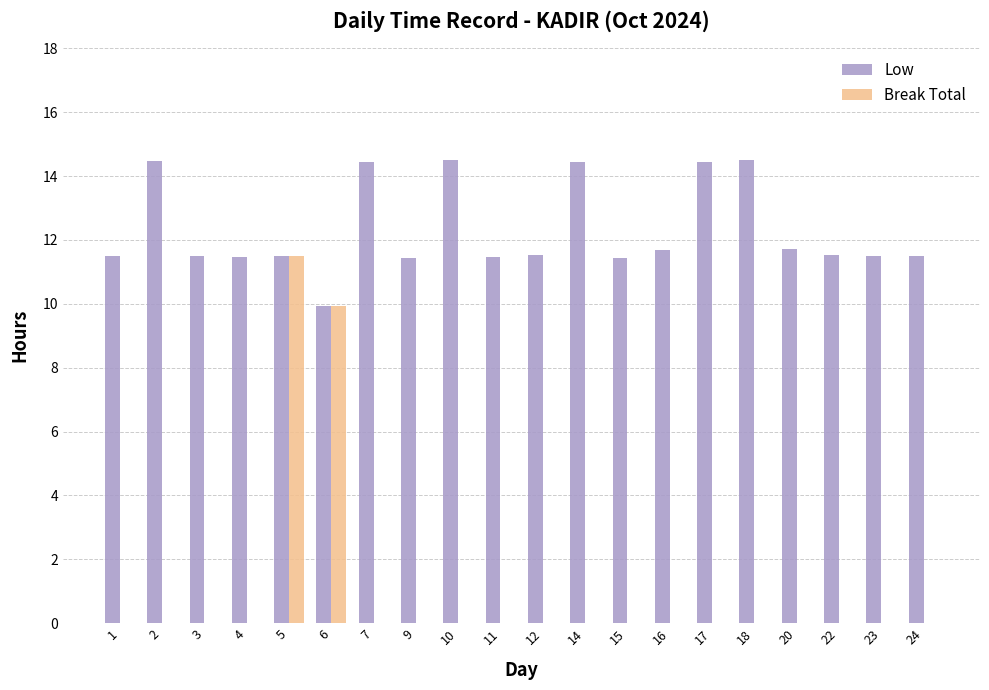

Which series changed the most between 1 and 7?

Low